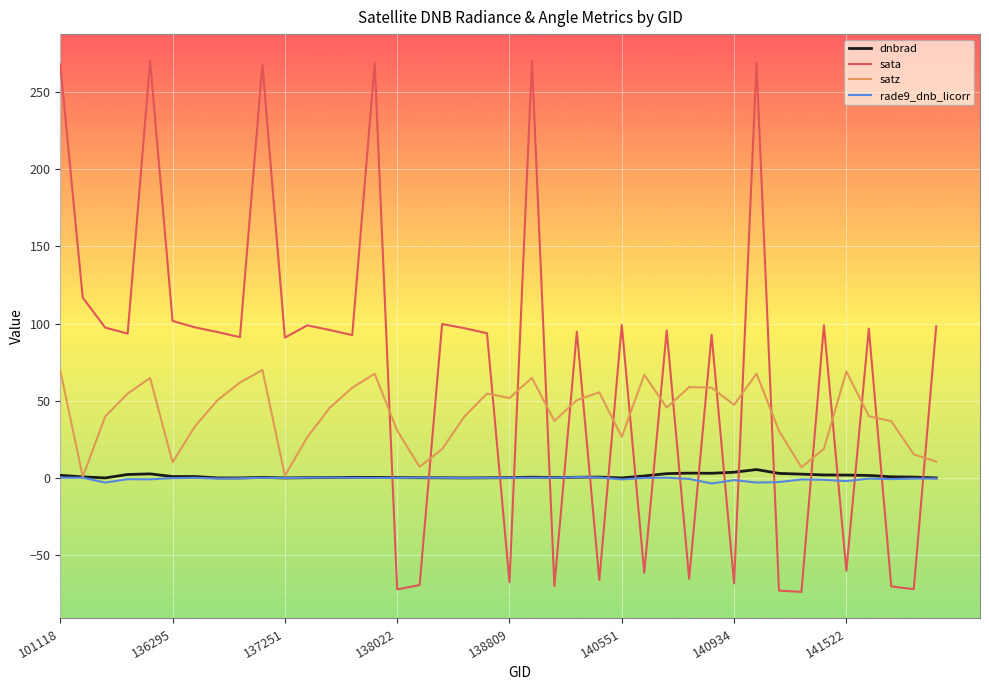

What is the highest value of the satz series?

70.0